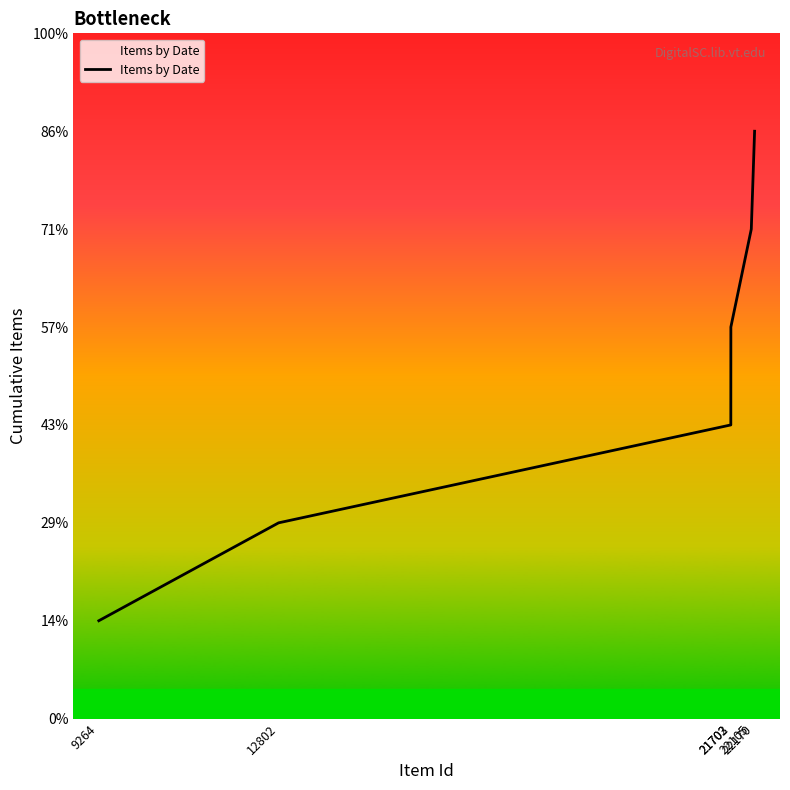

What is the change in value from 9264 to 22105?

+4